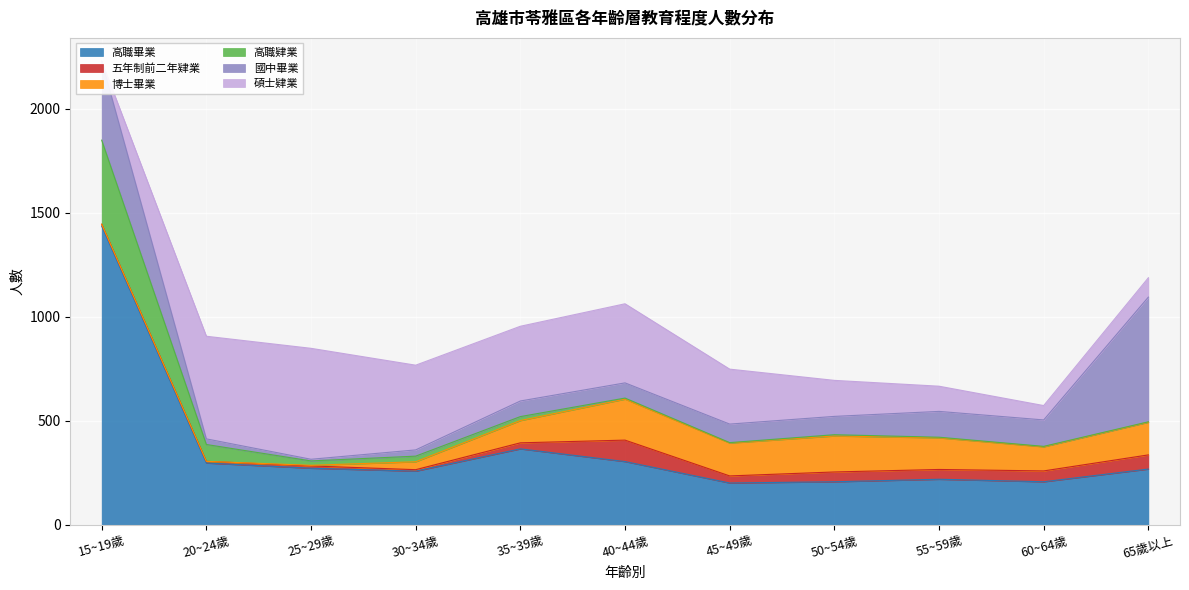

What is the label of the 8th point from the left?

50~54歲